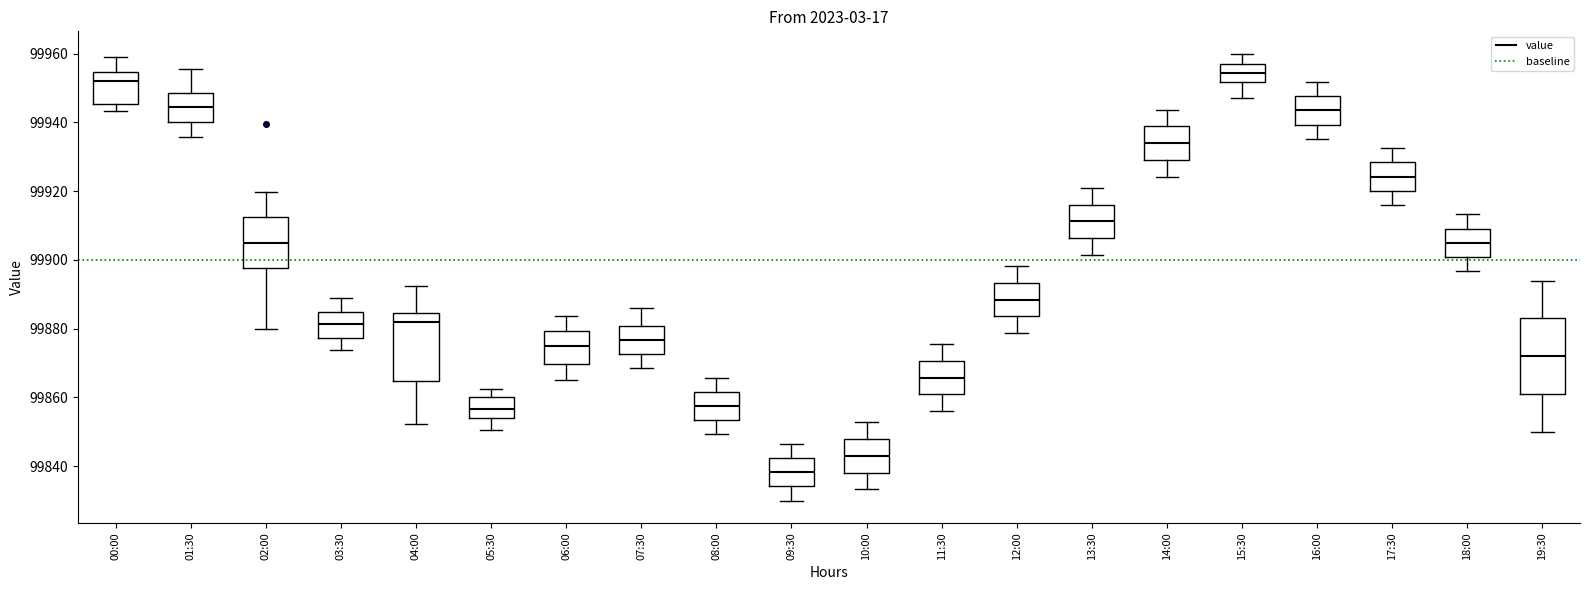

Where is the lower edge of the box for 18:00 on the y-axis? The values are not printed on the chart, so give them approximately, as read against the axis.

99900